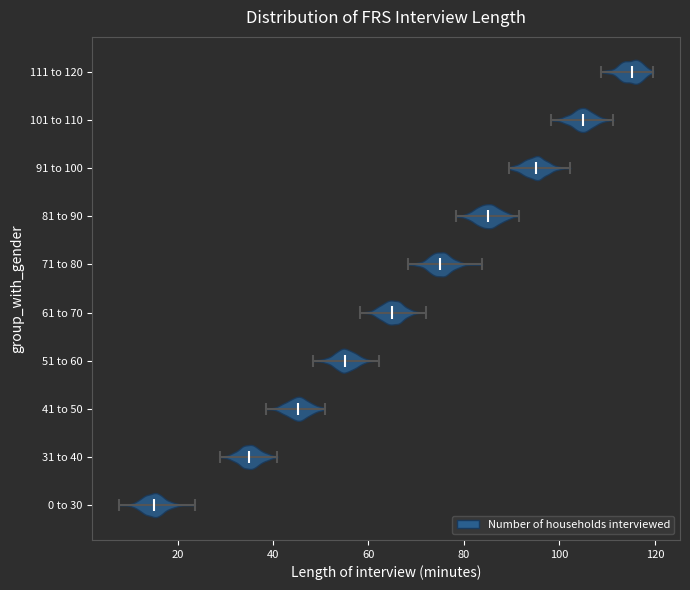

Reading bottom to top, read every violin against the x-axis: where its median line is, and the lowest and highest points it reaches. The values are not printed on the chart, so give them approximately, as read against the axis.

0 to 30: median line 16, lowest point 8, highest point 24
31 to 40: median line 36, lowest point 28, highest point 40
41 to 50: median line 46, lowest point 38, highest point 50
51 to 60: median line 54, lowest point 48, highest point 62
61 to 70: median line 64, lowest point 58, highest point 72
71 to 80: median line 76, lowest point 68, highest point 84
81 to 90: median line 84, lowest point 78, highest point 92
91 to 100: median line 96, lowest point 90, highest point 102
101 to 110: median line 104, lowest point 98, highest point 112
111 to 120: median line 116, lowest point 108, highest point 120